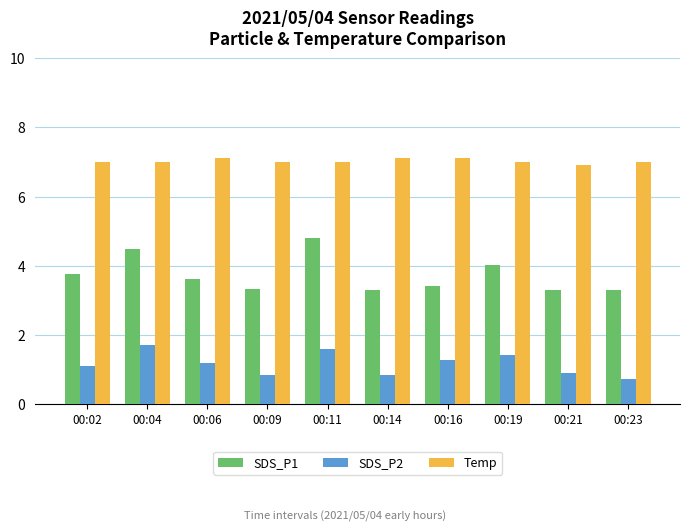

The value of SDS_P2 at 00:21 is 1.4. True or false?

False